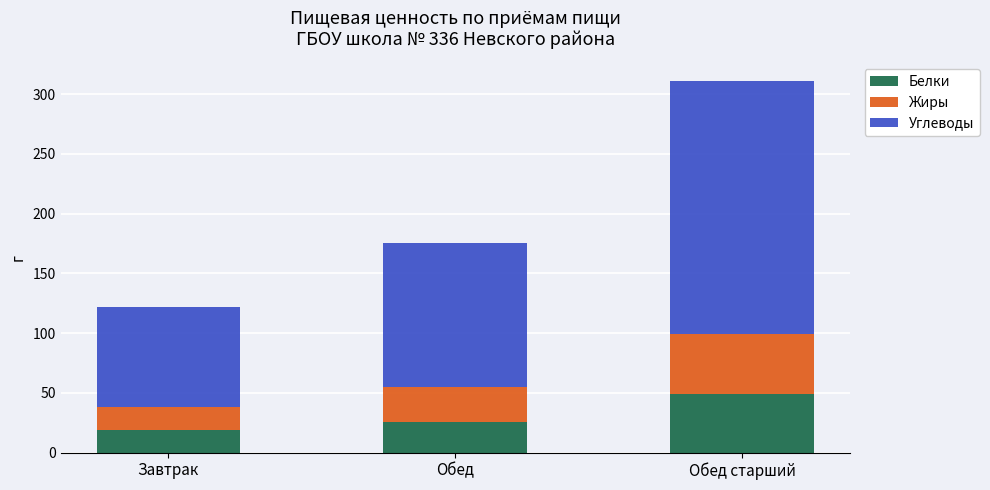

What is the total value across all series at Завтрак?

122.0